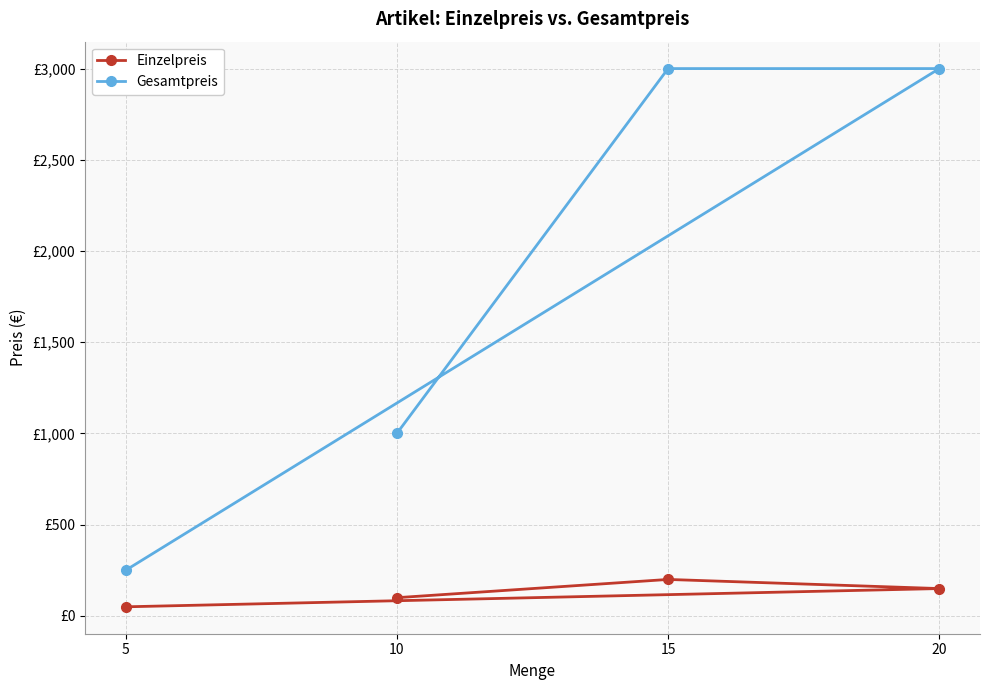

The value of Einzelpreis at 20 is 261. True or false?

False